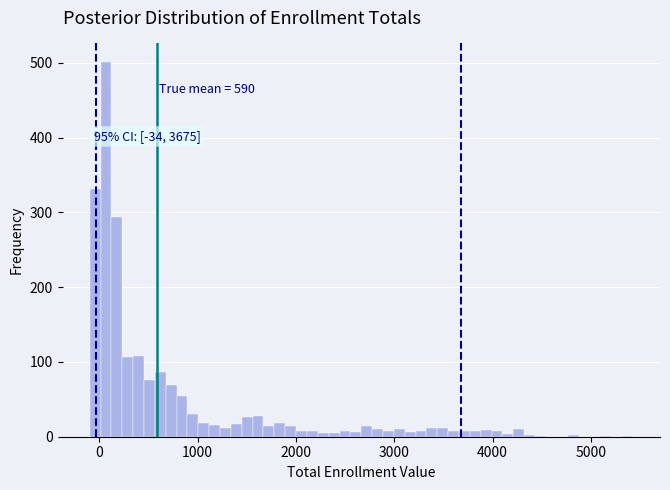

Read against the x-axis, roughly where is the centre of the tallest bar?

100